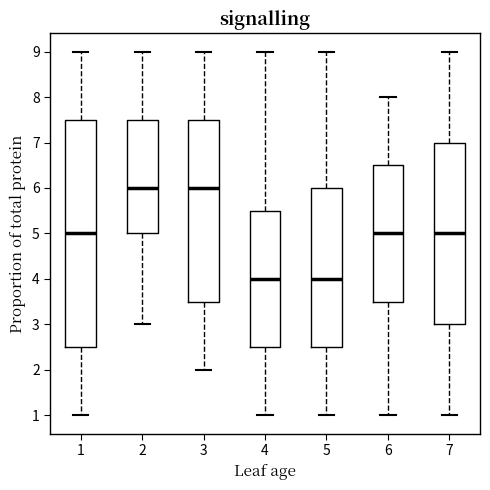

Comparing the boxes themselves (not the whiskers), which one is the tallest?

1